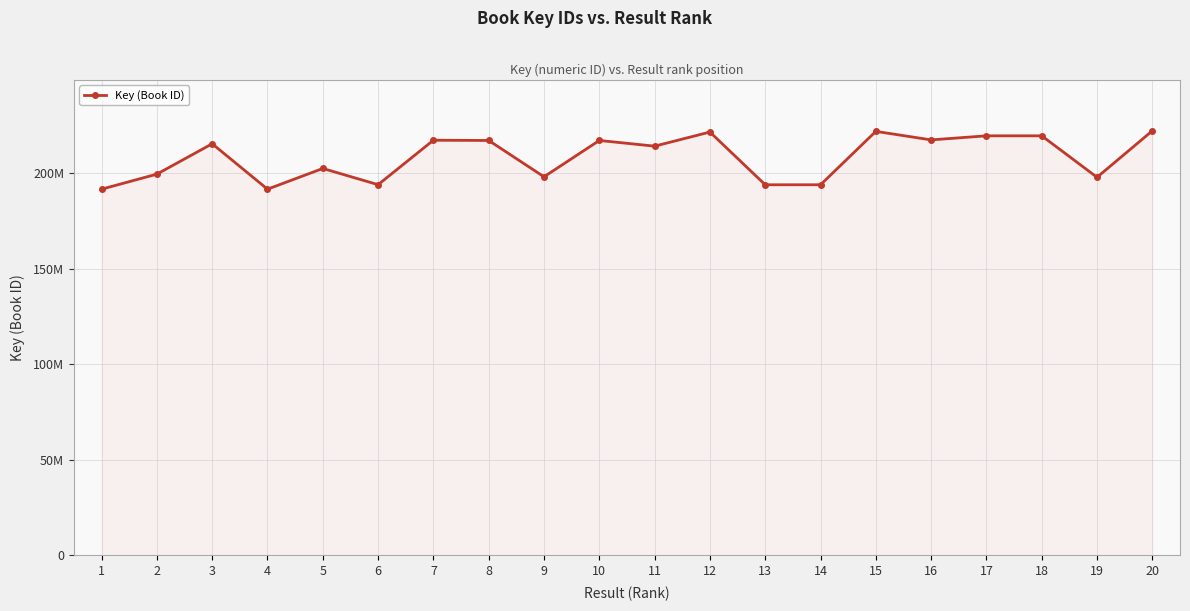

What is the maximum value shown in the chart?

222038529